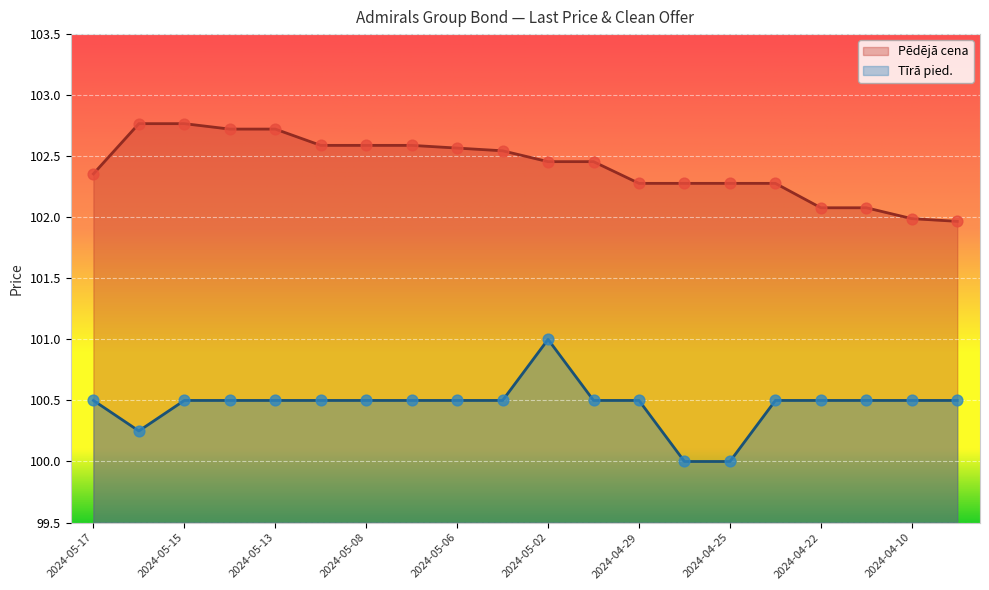

What is the total value across all series at 2024-04-22?

202.6